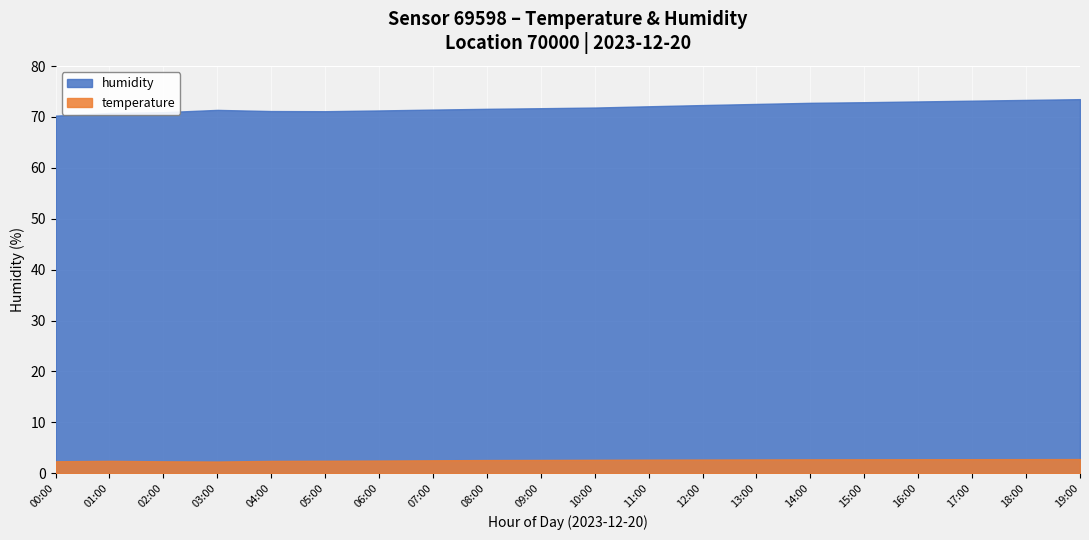

Which category has the highest value across all series?

19:00